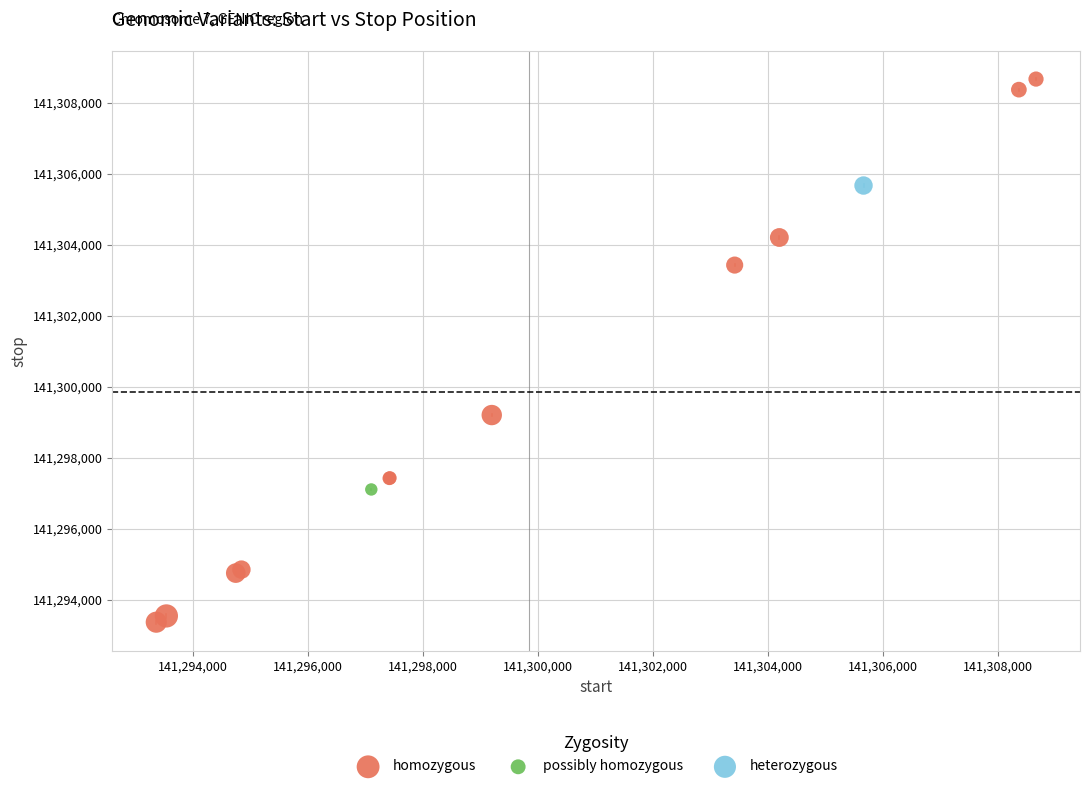

What are all the series names shown in the legend?

homozygous, possibly homozygous, heterozygous